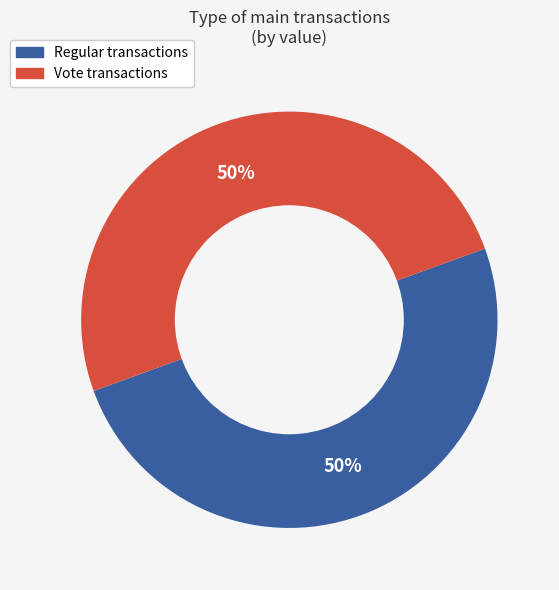

To the nearest percent, what is the average slice percentage?

50%